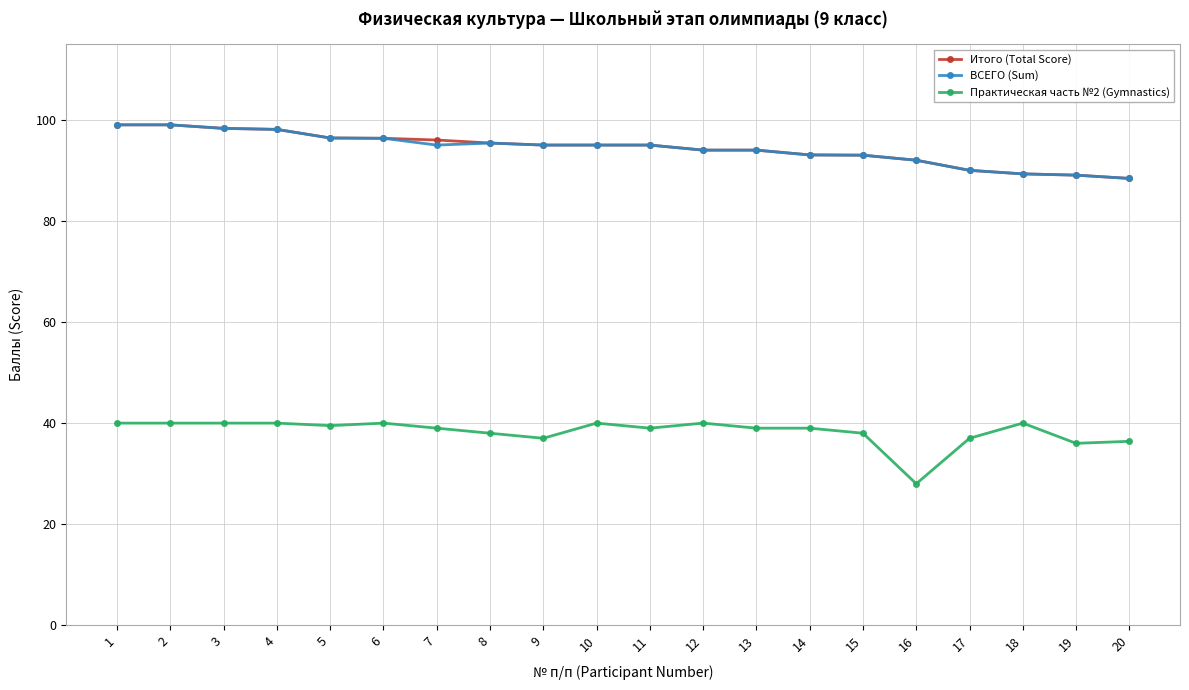

True or false: Практическая часть №2 (Gymnastics) and Итого (Total Score) cross at least once.

False